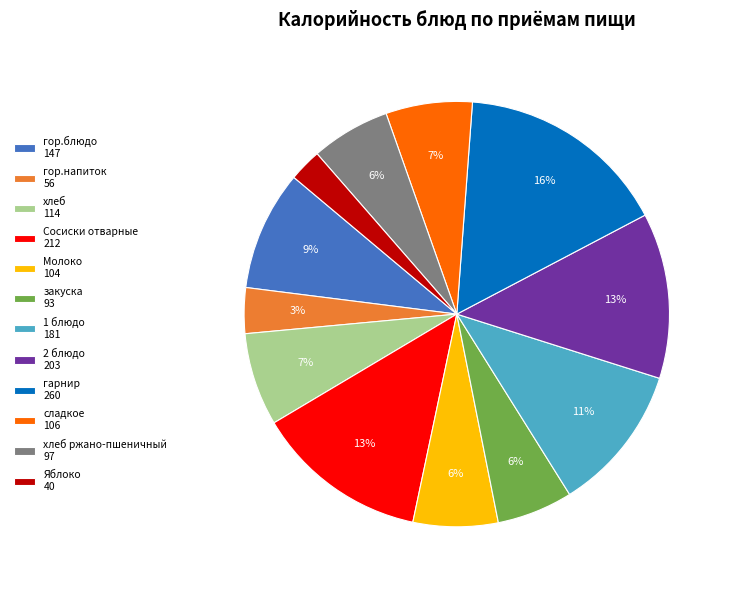

The 2 блюдо 203 slice represents 22% of the pie. True or false?

False